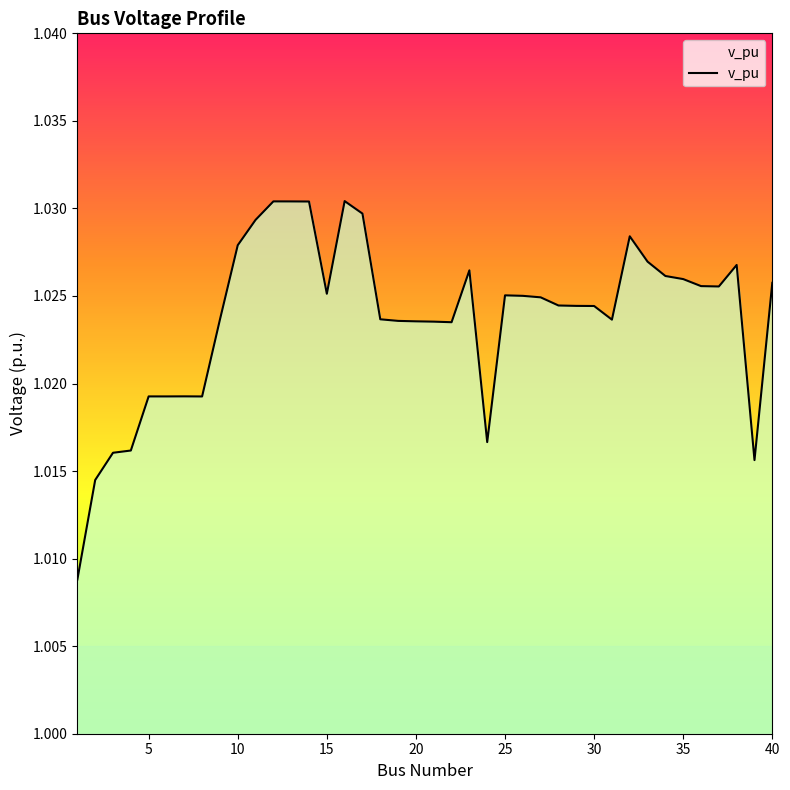

Is this an area chart (filled region under the line)?

Yes